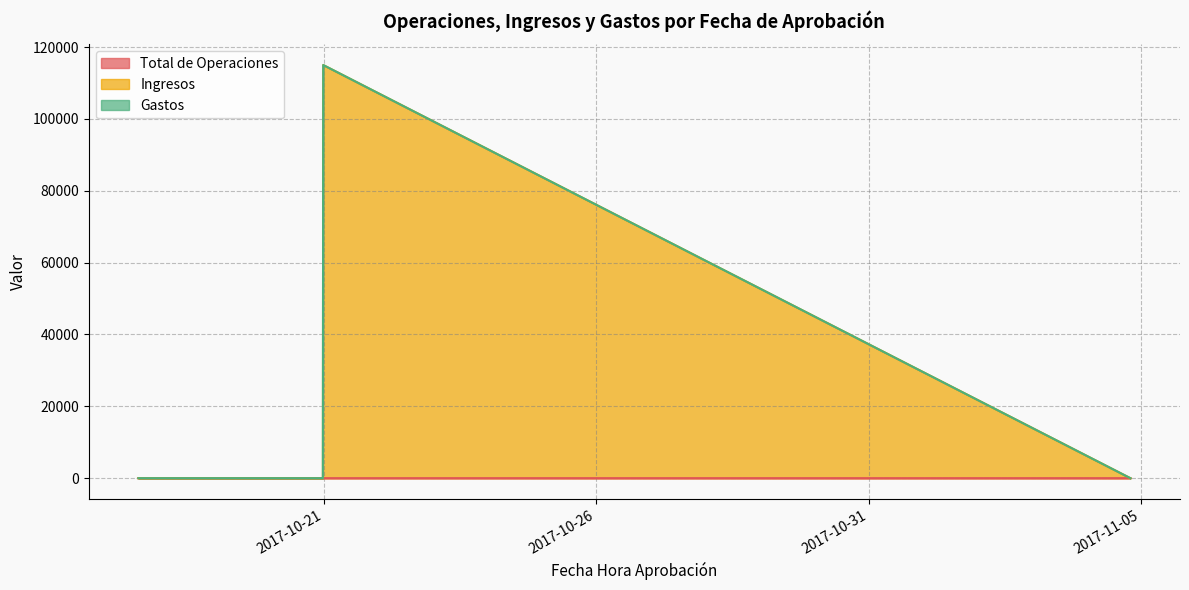

Which series has the largest range (max minus min)?

Ingresos